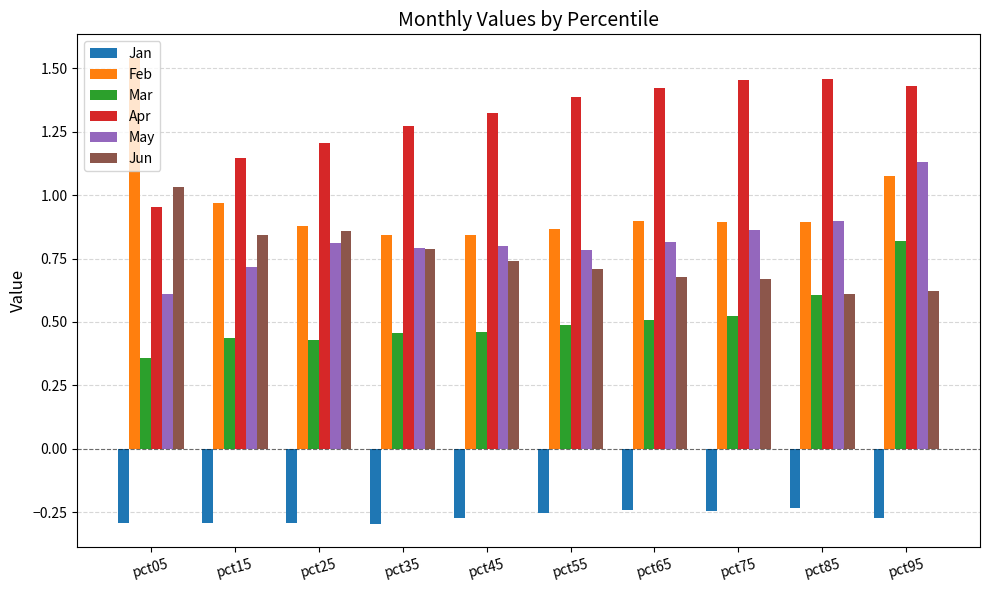

The value of Mar at pct65 is 0.5. True or false?

True